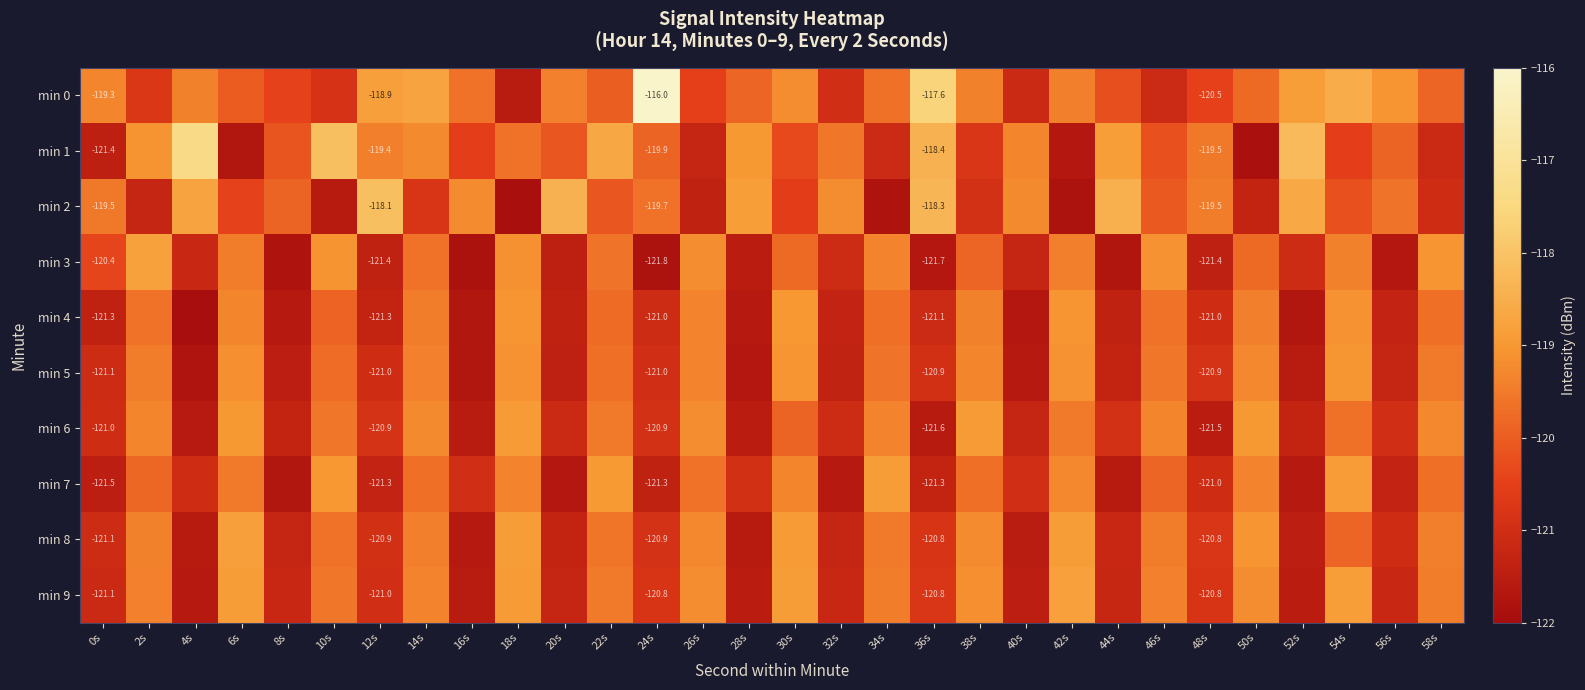

What is the difference between the highest and lowest values at 44s?

3.3